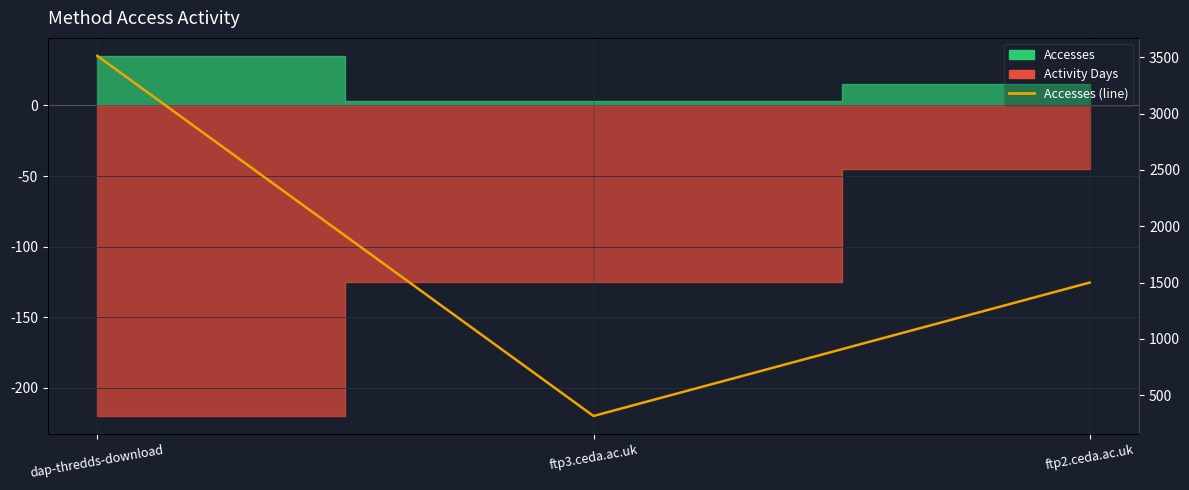

The value at ftp3.ceda.ac.uk is 134. True or false?

False